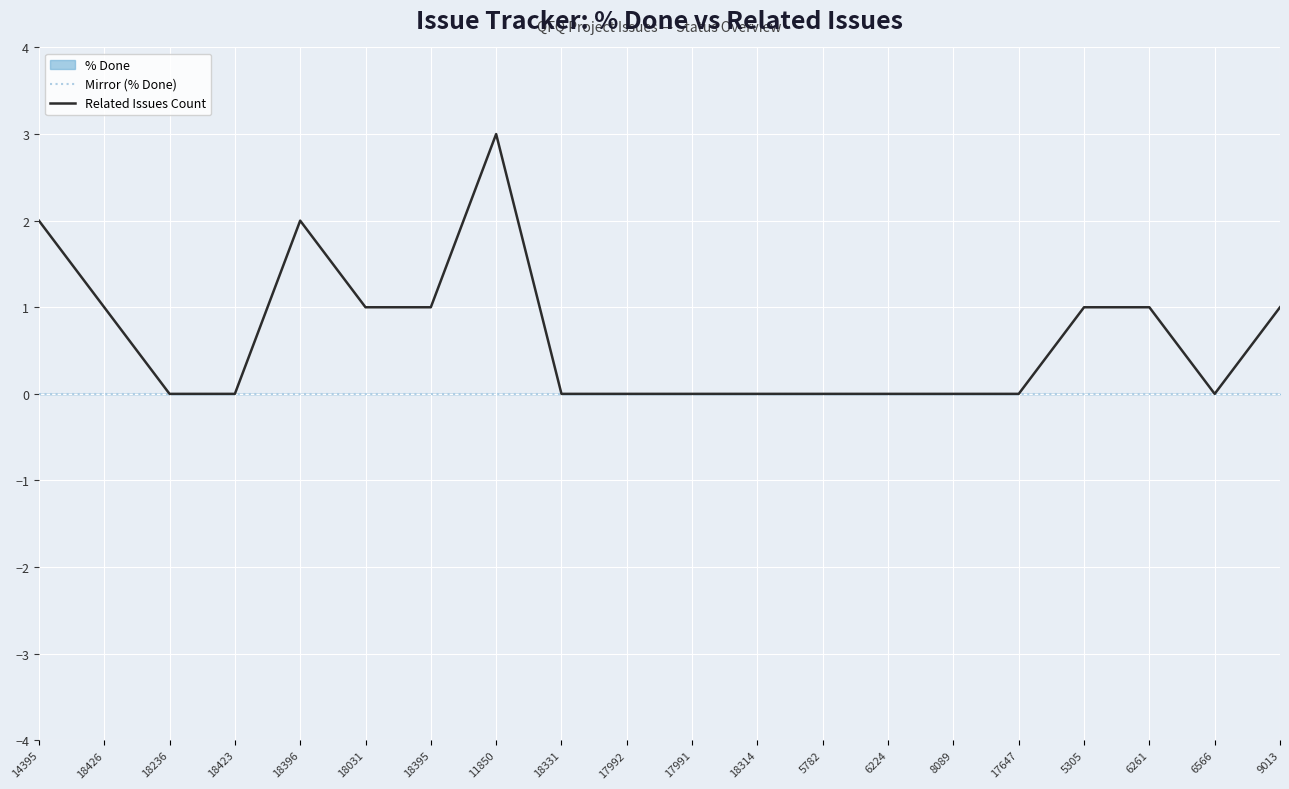

Is it true that Related Issues Count equals -1 at 18331?

False